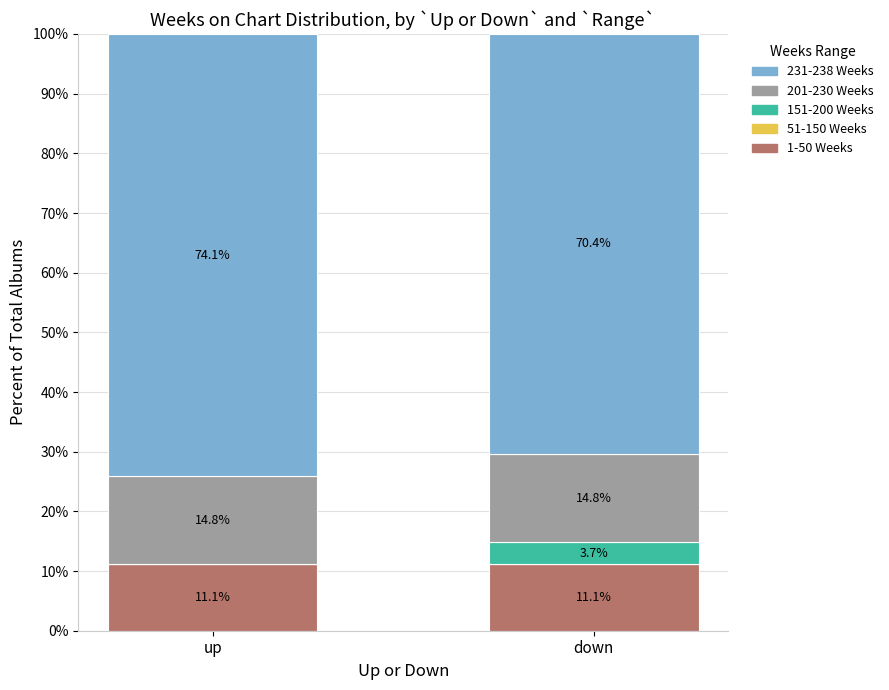

Are the bars horizontal?

No